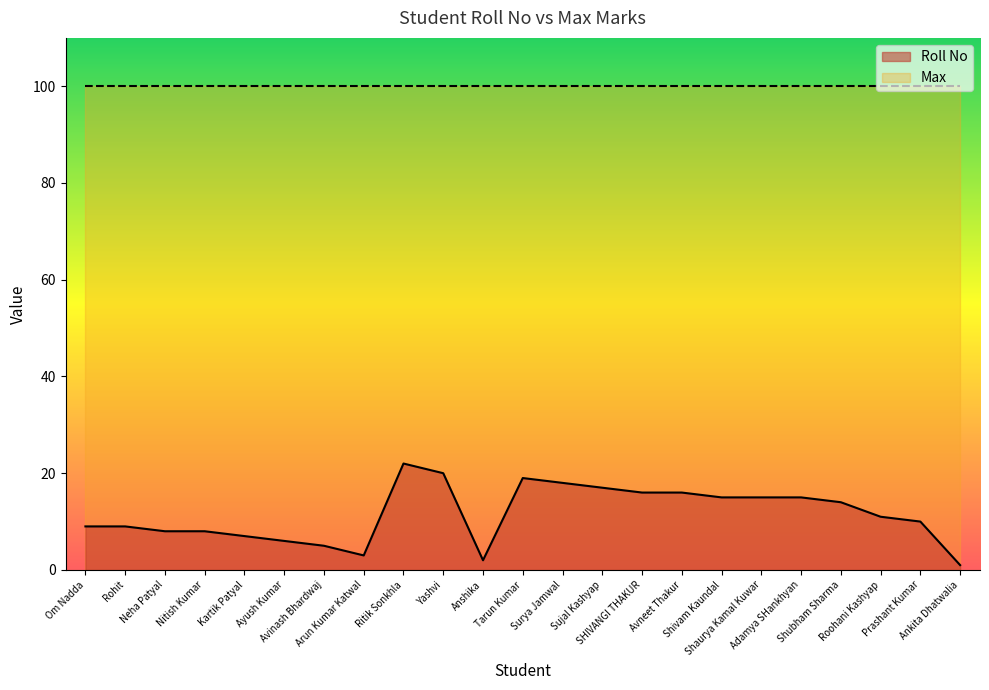

The value at Rohit is 9. True or false?

True